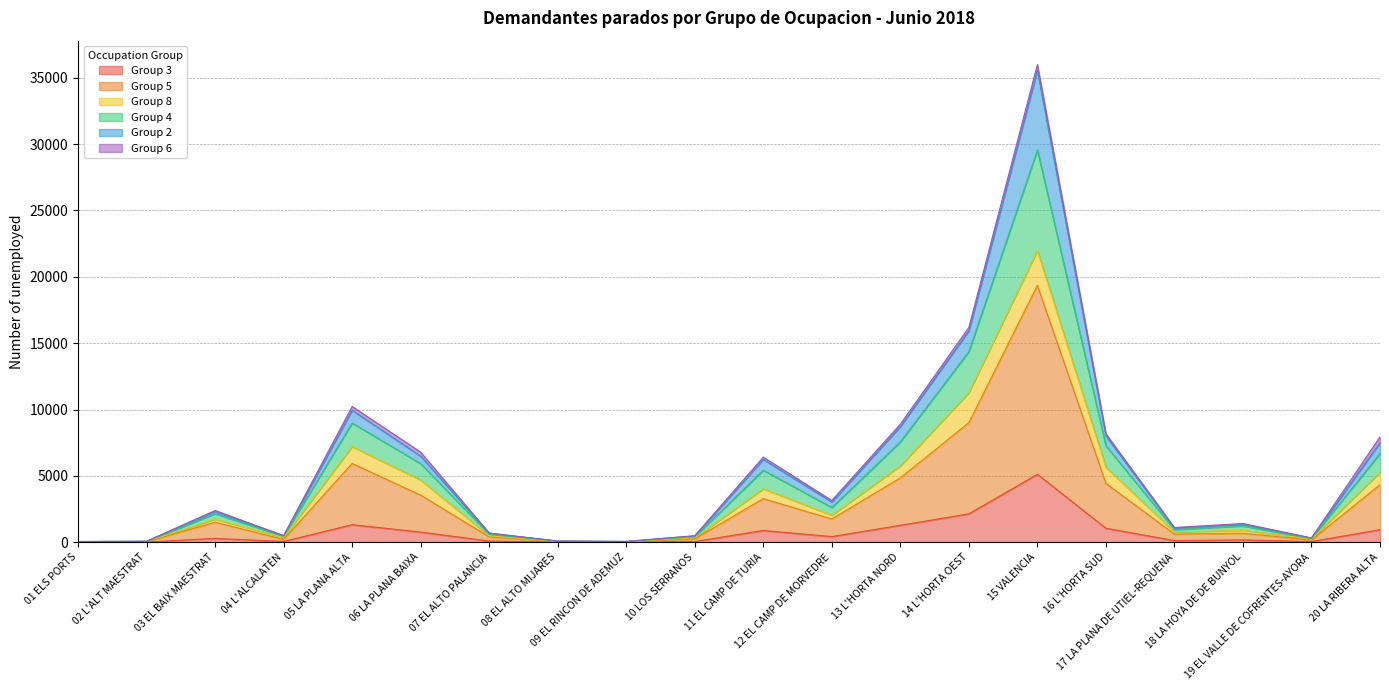

What are all the series names shown in the legend?

Group 3, Group 5, Group 8, Group 4, Group 2, Group 6